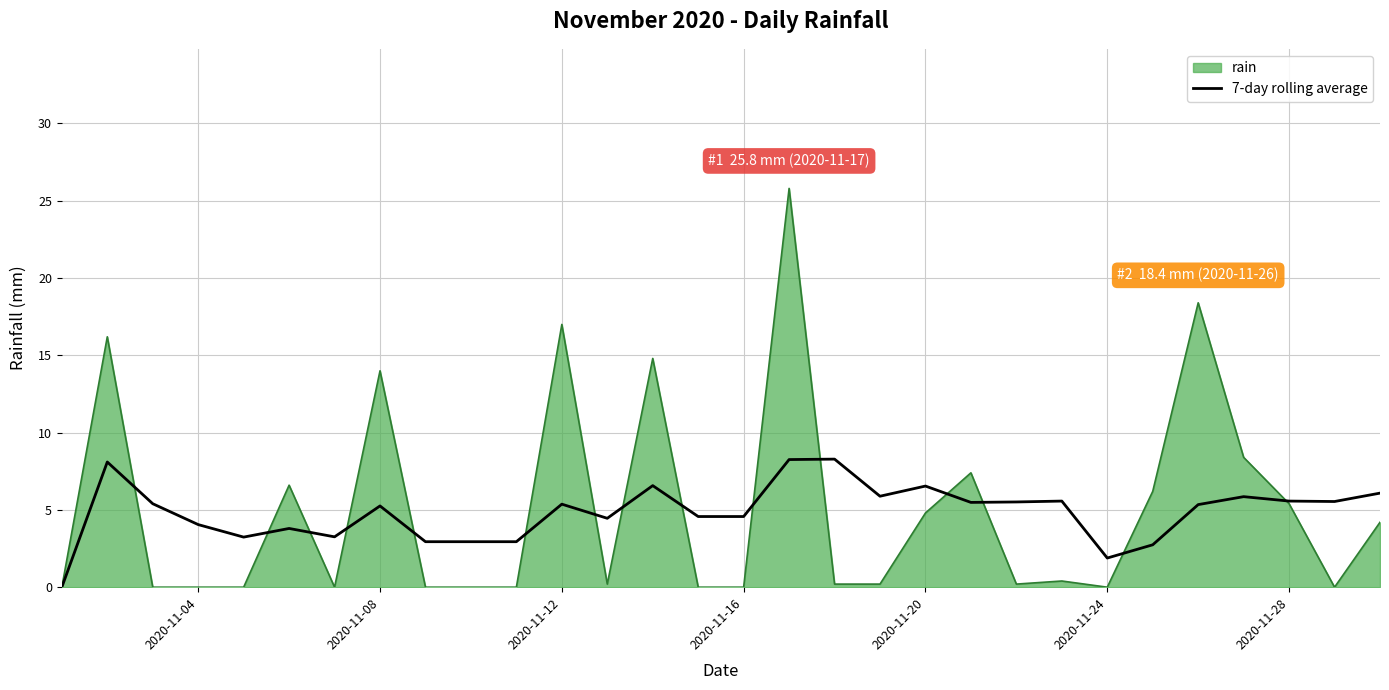

What is the greatest value displayed?

25.8